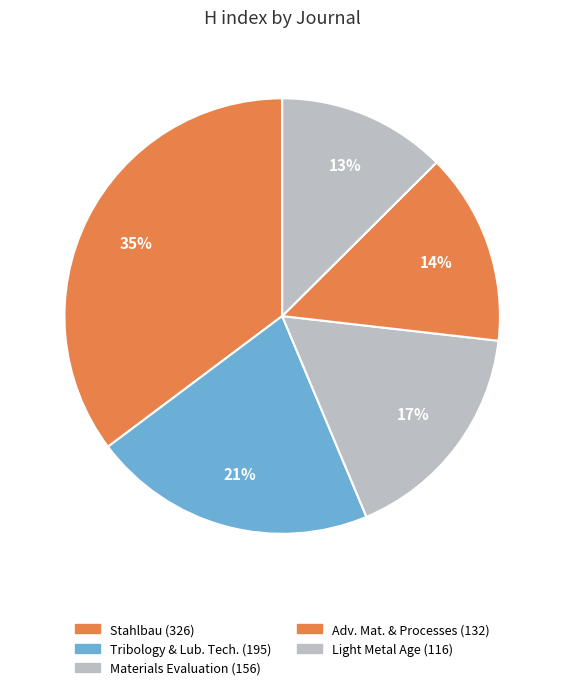

Count the number of slices in the pie.

5